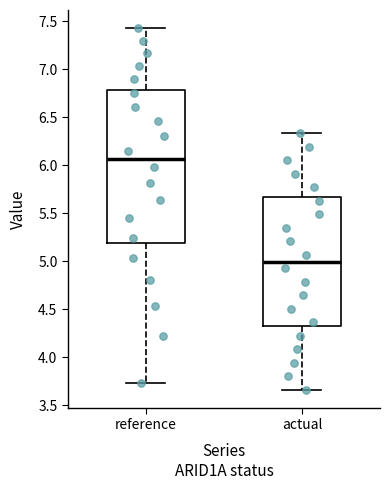

Reading left to right, transcribe this box plot: for each box, give where its median line is, the range the box spans, and where its two whiskers end, as read against the y-axis. The values are not printed on the chart, so give them approximately, as read against the axis.

reference: median 6.05, box 5.20 to 6.80, whiskers 3.75 to 7.45
actual: median 5.00, box 4.35 to 5.65, whiskers 3.65 to 6.35